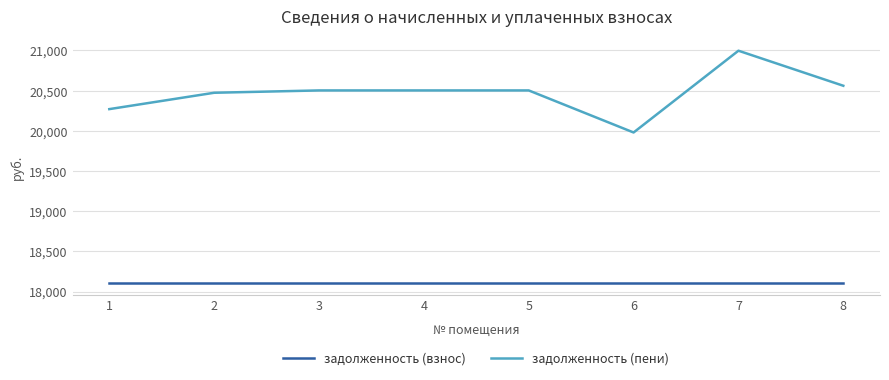

True or false: задолженность (пени) and задолженность (взнос) cross at least once.

False